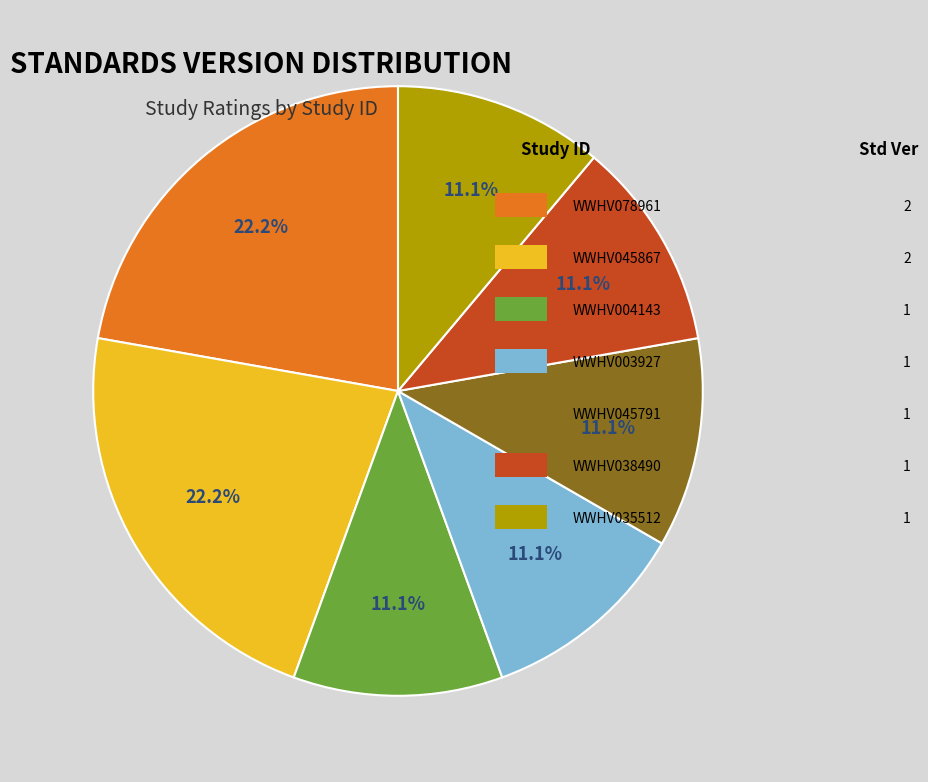

Does any single category account for the majority?

No